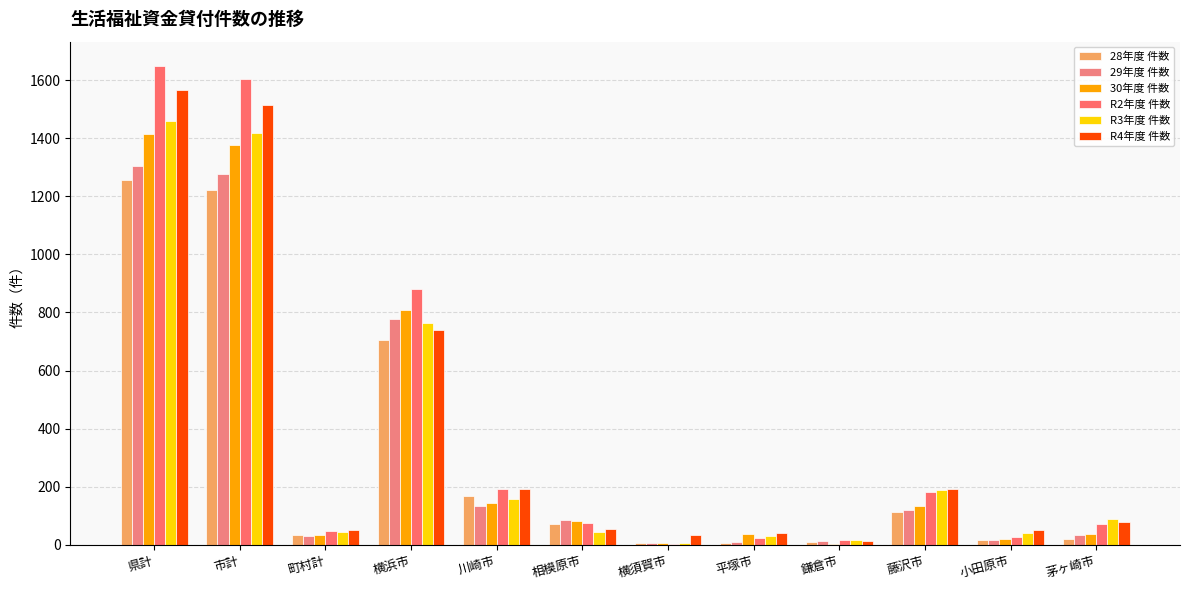

Which series changed the most between 横浜市 and 小田原市?

R2年度 件数